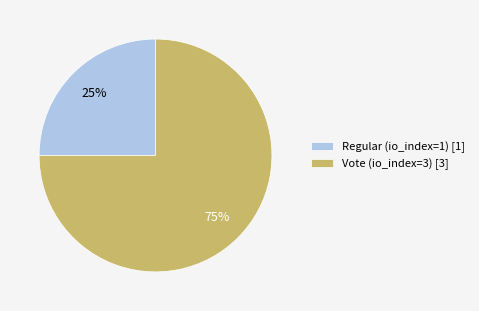

Rank the categories by value from highest to lowest.

Vote (io_index=3), Regular (io_index=1)